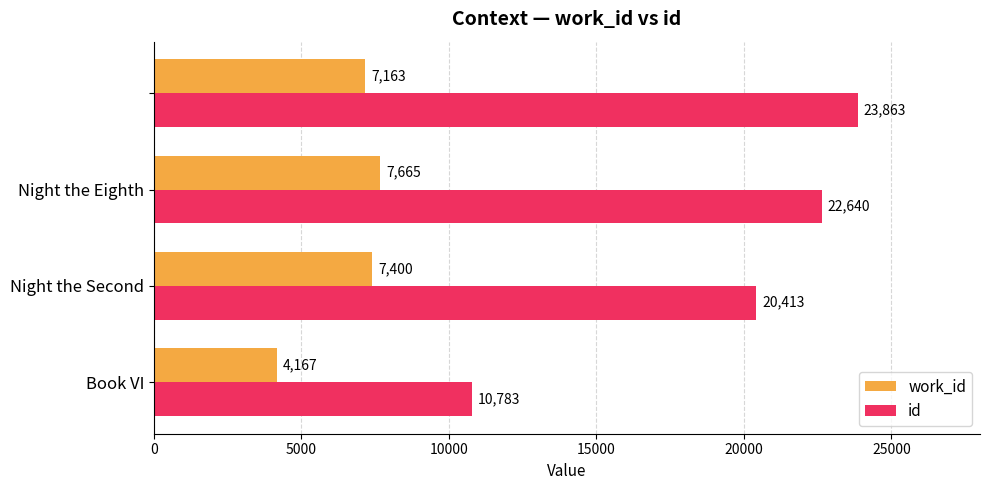

What is the maximum value shown in the chart?

23863